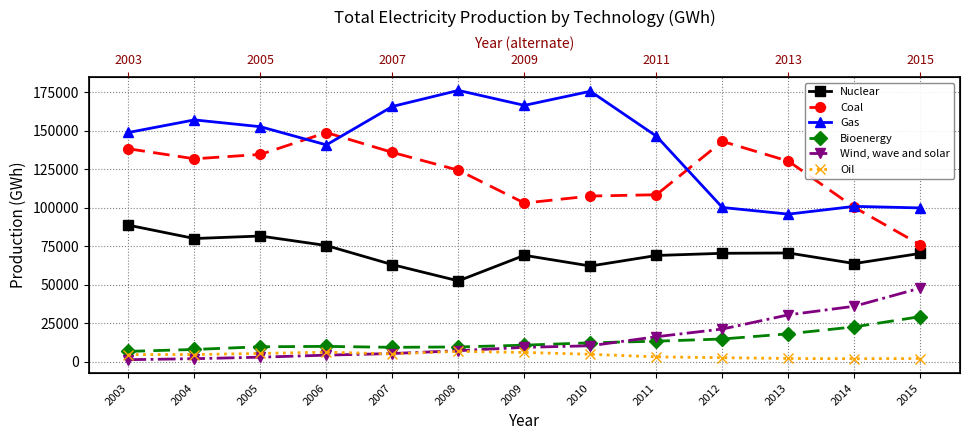

How many data points in Coal are above 130257?

7